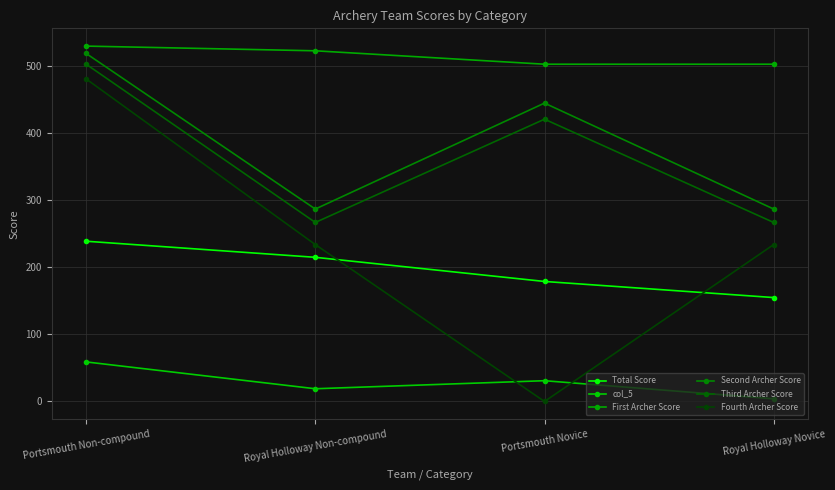

What is the greatest value displayed?

530